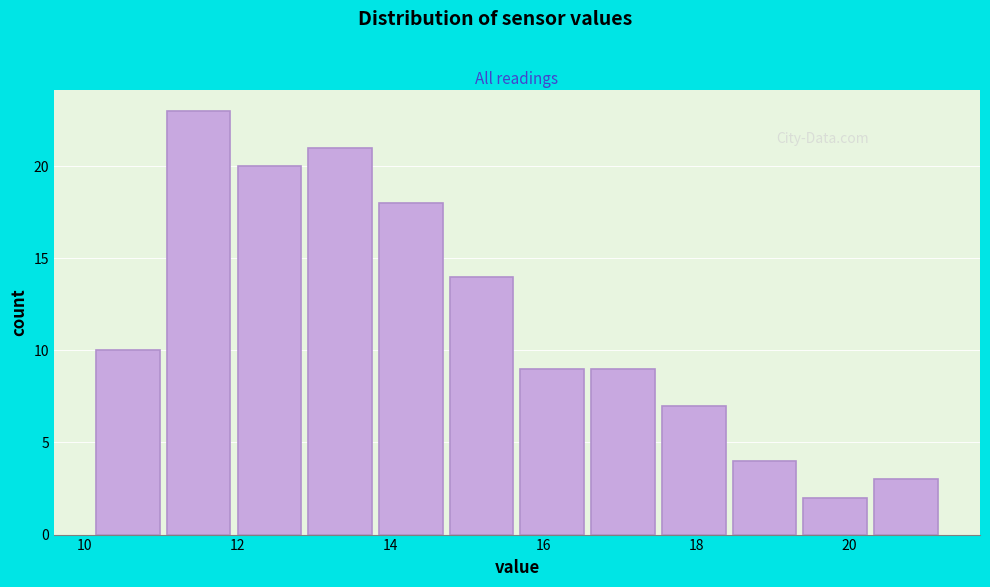

Reading left to right, list every bar in this chart as the range it spans on the x-axis followed by its height. Neither the bar edges nor the heights are printed on the chart, so give them approximately, as read against the axes.

10.2 to 11.0: 10
11.0 to 12.0: 23
12.0 to 12.8: 20
12.8 to 13.8: 21
13.8 to 14.8: 18
14.8 to 15.6: 14
15.6 to 16.6: 9
16.6 to 17.6: 9
17.6 to 18.4: 7
18.4 to 19.4: 4
19.4 to 20.2: 2
20.2 to 21.2: 3